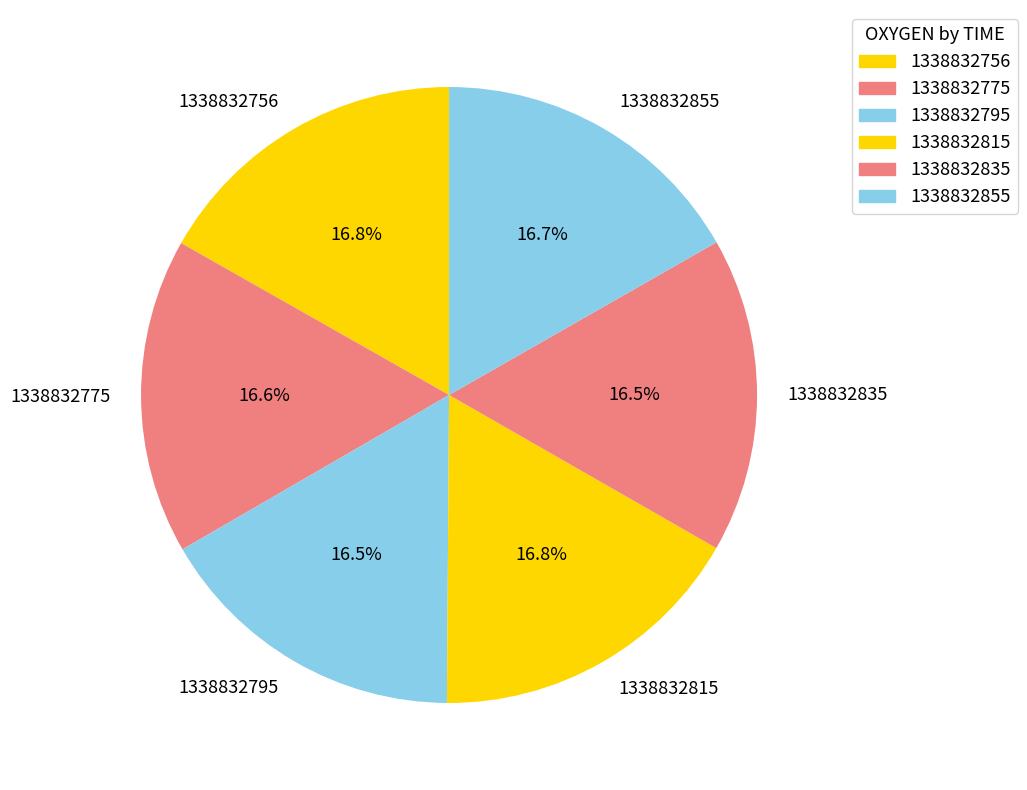

What is the ratio of the value at 1338832795 to the value at 1338832756?

1.0